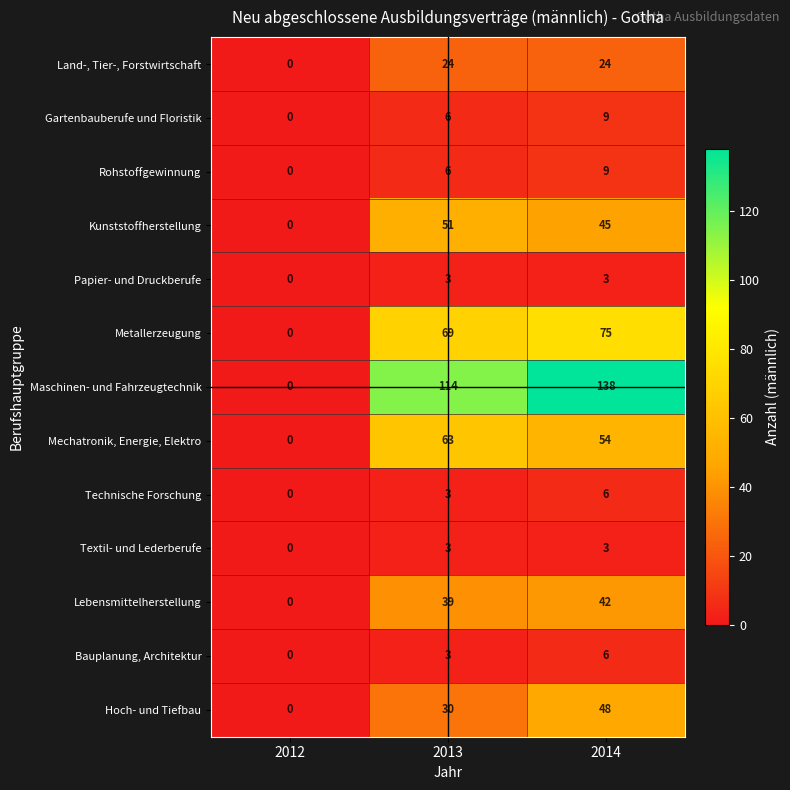

What is the approximate value of Papier- und Druckberufe at 2013?

3